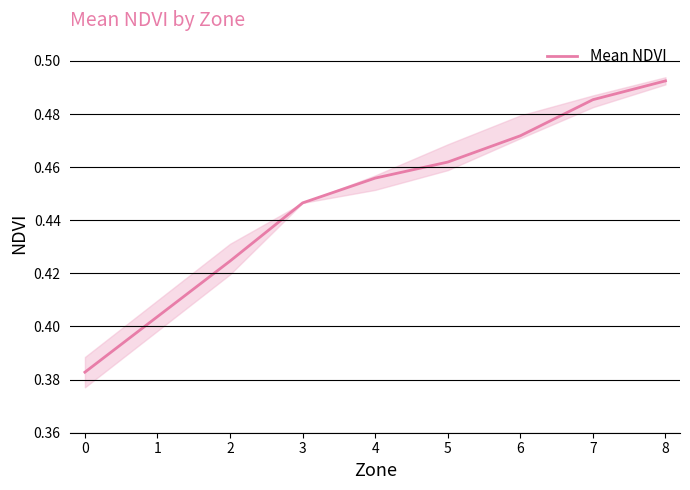

Does the chart have visible grid lines?

Yes